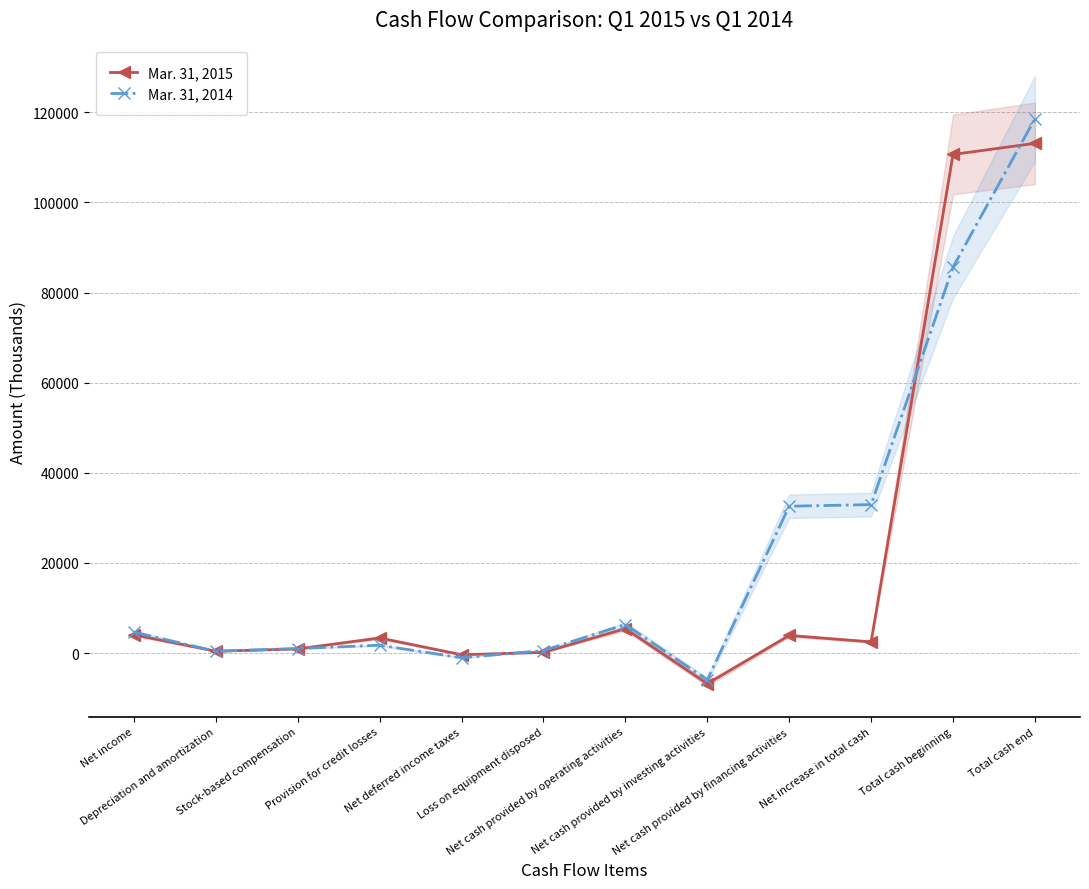

Where do Mar. 31, 2015 and Mar. 31, 2014 first cross each other?

Stock-based compensation and Provision for credit losses